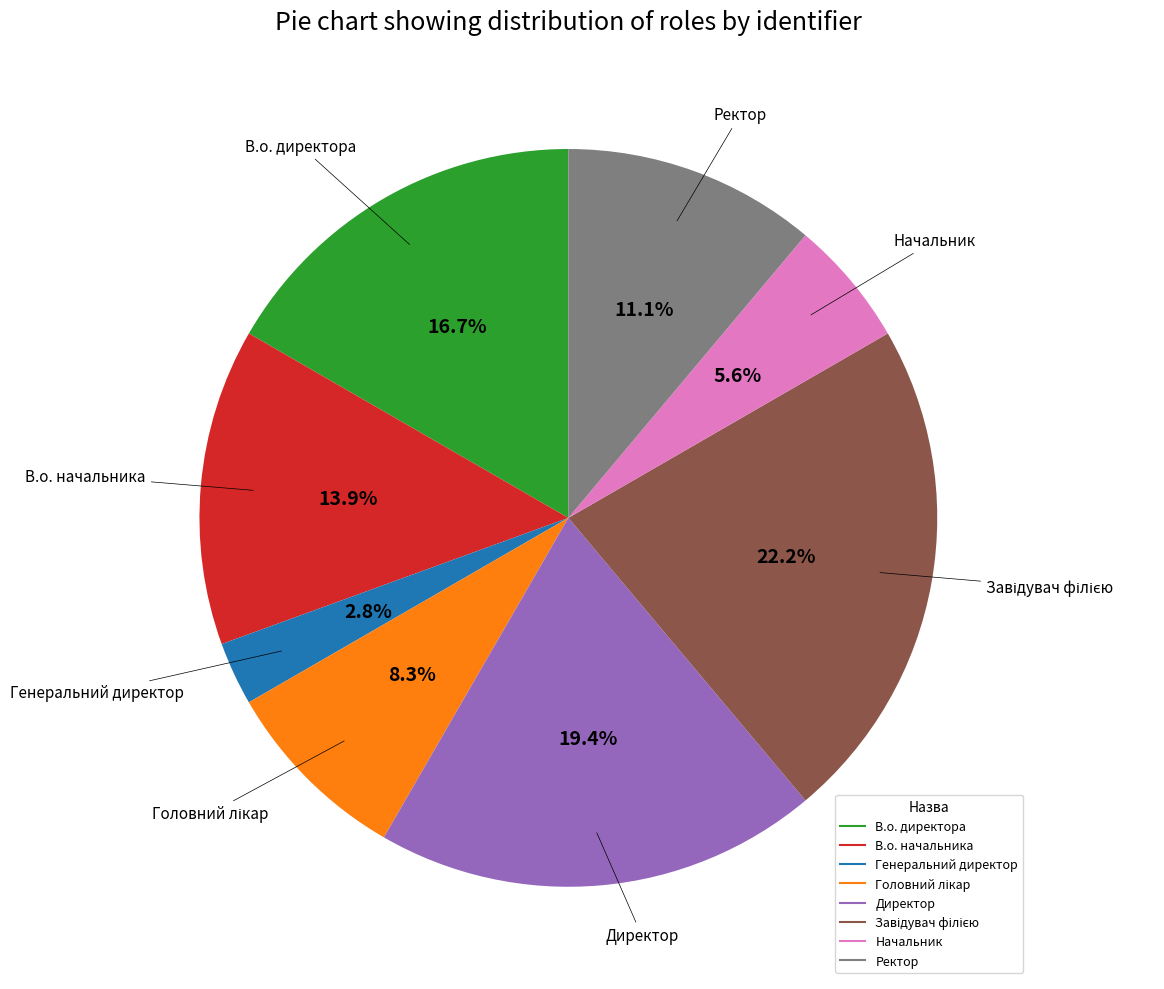

Is it true that Директор is 19% of the pie?

True